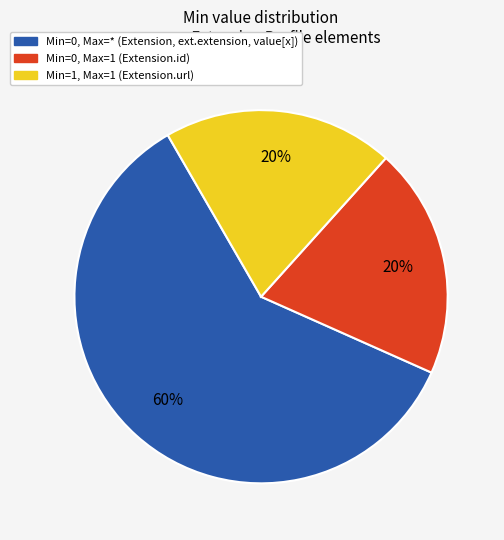

Is there a majority slice in this chart?

Yes